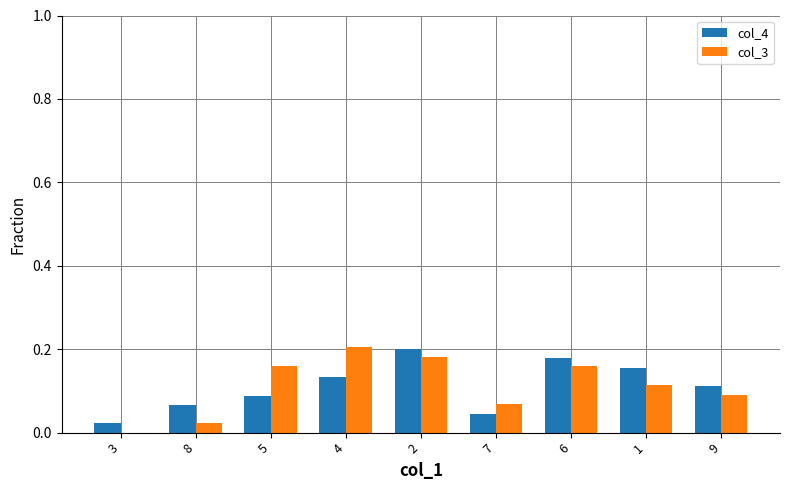

Is the value of col_4 at 5 greater than the value of col_3 at 8?

Yes